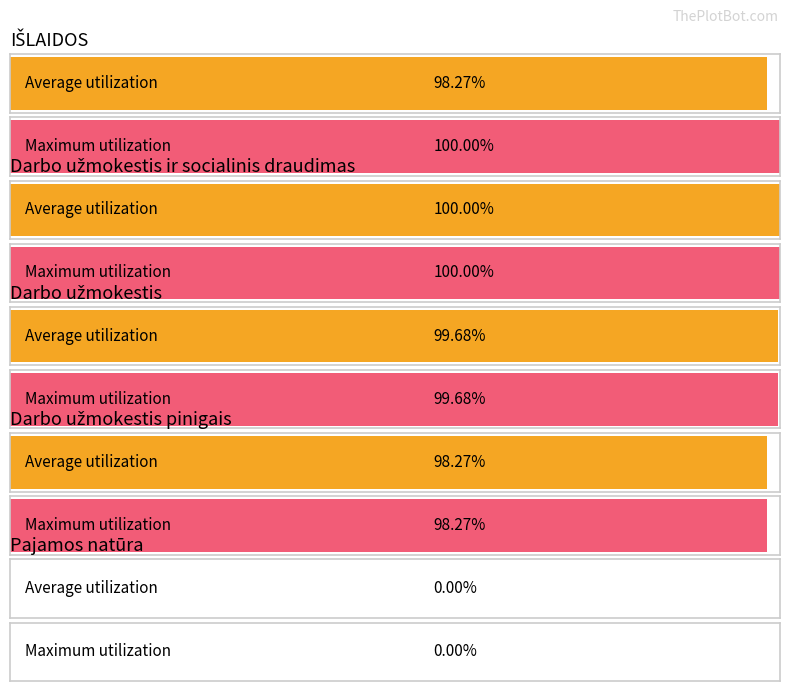

The Average utilization series shows 274286 at Darbo užmokestis pinigais. True or false?

False